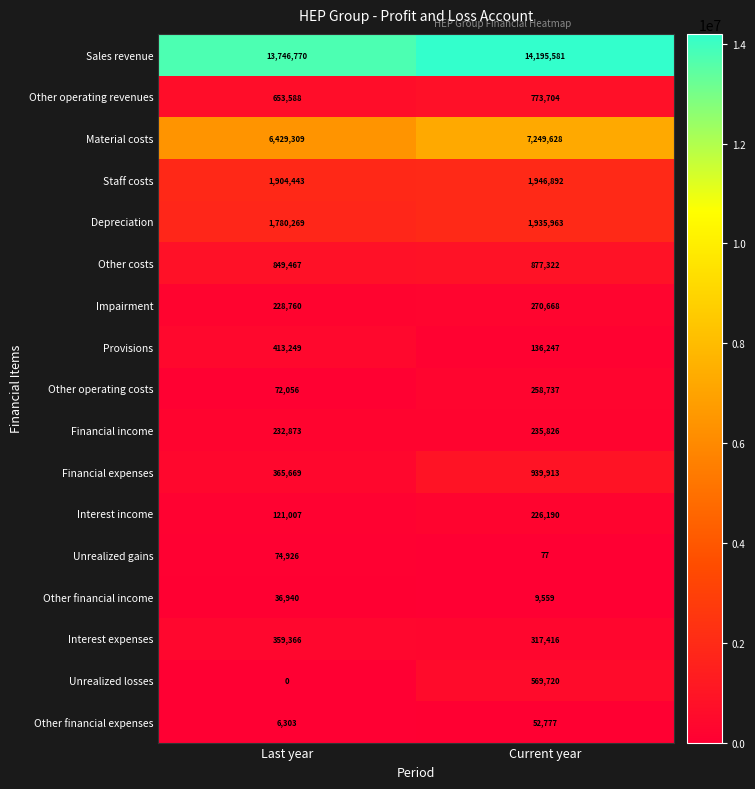

At which category is the sum across all series the highest?

Current year